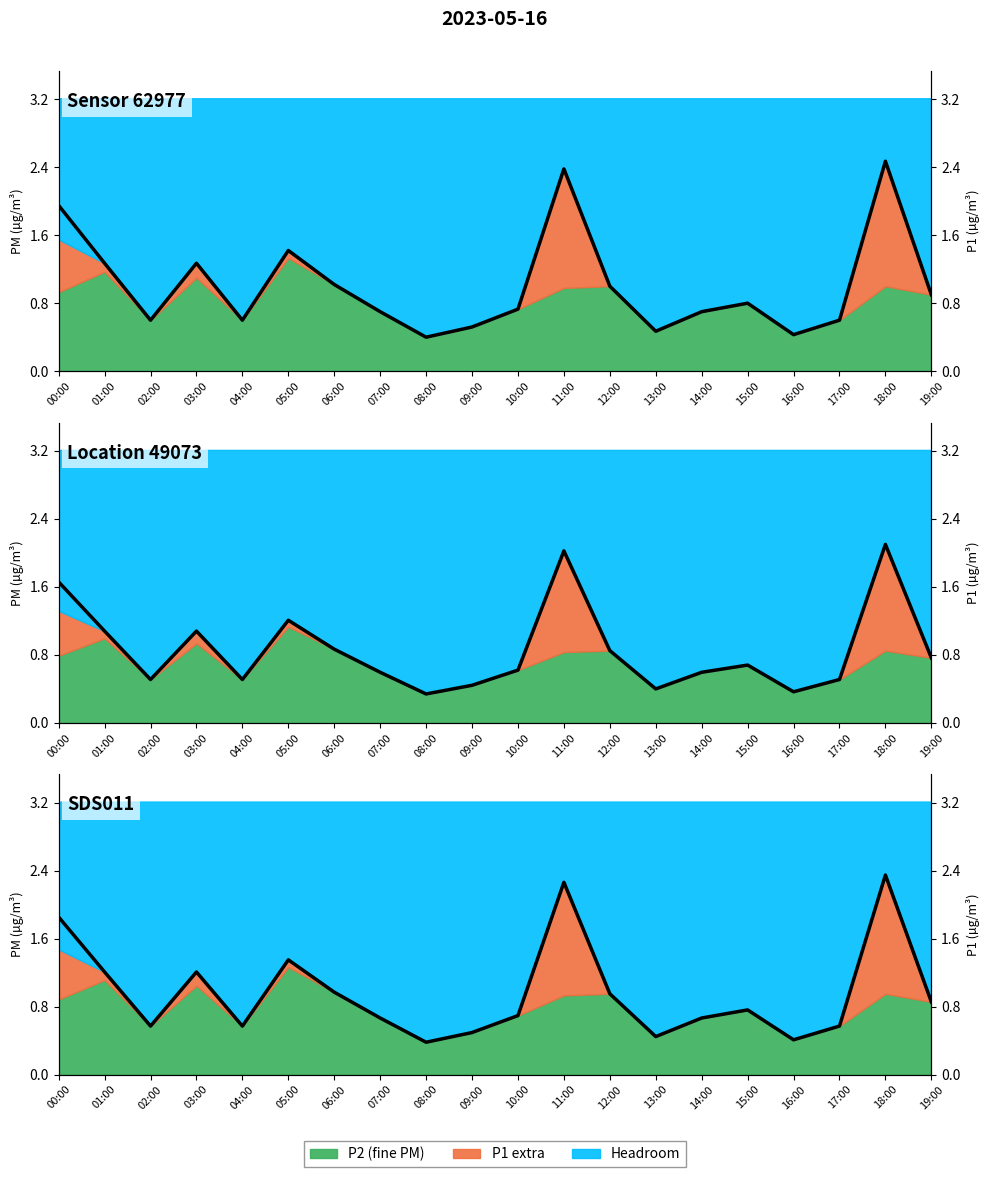

Where is the first local maximum?

03:00